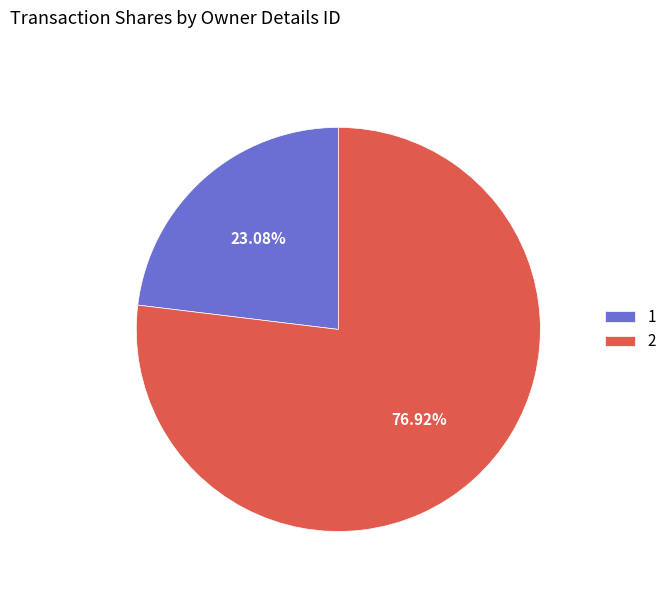

The 1 slice represents 23% of the pie. True or false?

True